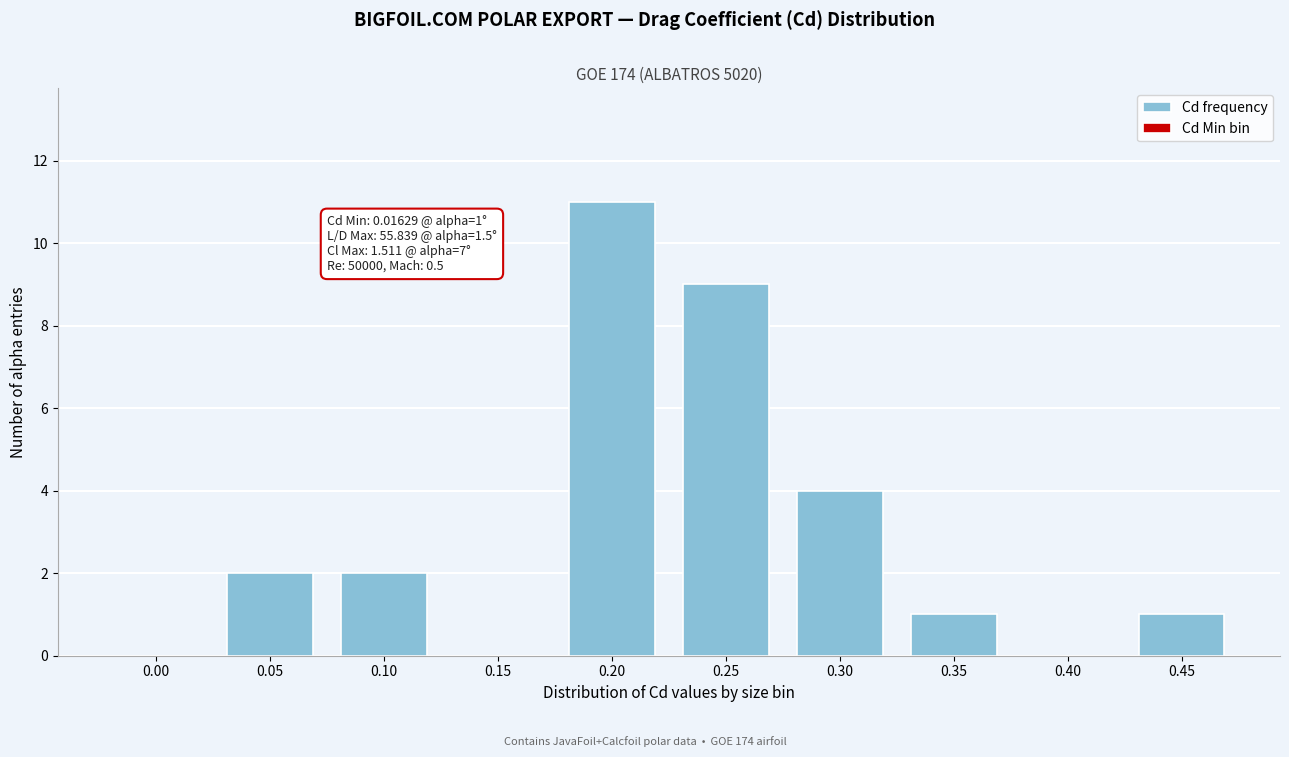

Reading left to right, what are all the values shown in this chart?

0.00=0	0.05=2	0.10=2	0.15=0	0.20=11	0.25=9	0.30=4	0.35=1	0.40=0	0.45=1